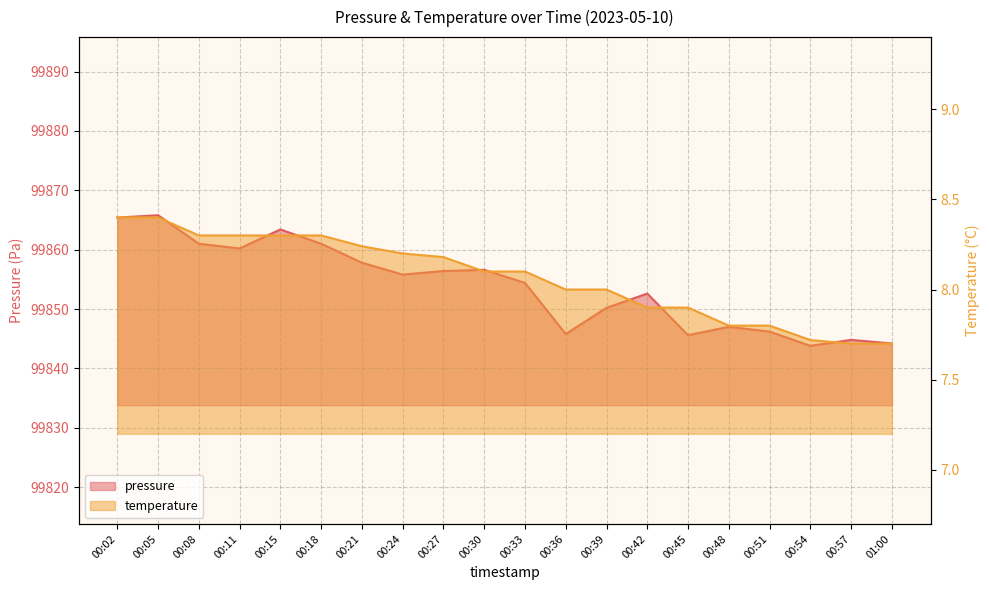

In pressure, how many points are lower than both neighbors (excluding endpoints)?

5